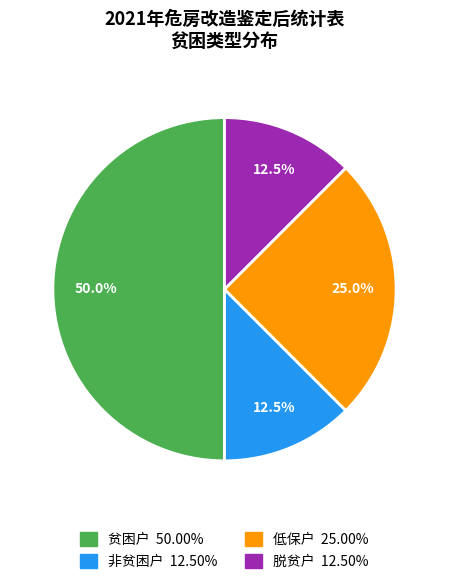

Combined, do 非贫困户 and 低保户 account for over 50%?

No